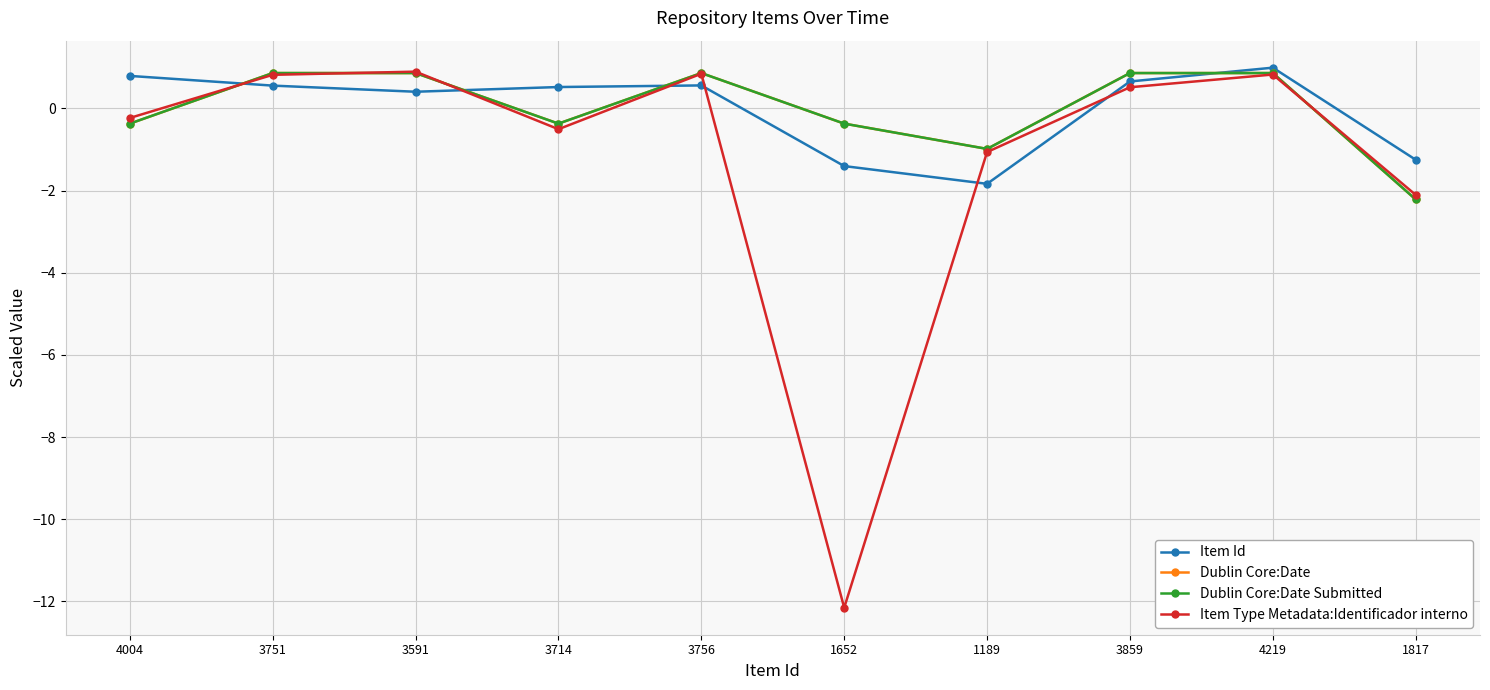

How many times do Item Type Metadata:Identificador interno and Item Id cross each other?

6